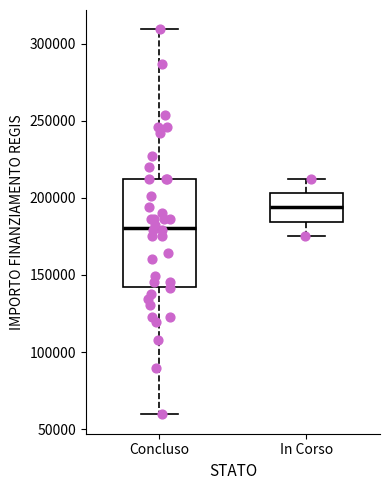

Where does the lower whisker of the box for In Corso end on the y-axis? The values are not printed on the chart, so give them approximately, as read against the axis.

175000